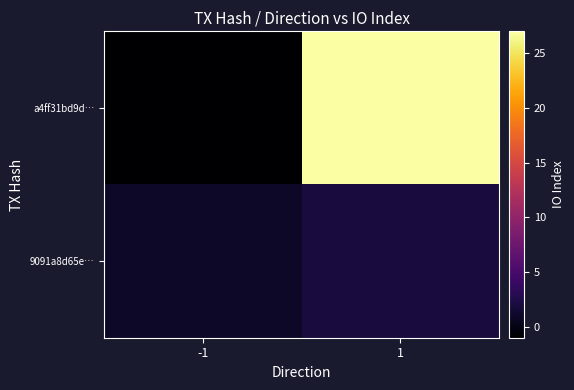

What is the spread (max minus min) of values at 1?

25